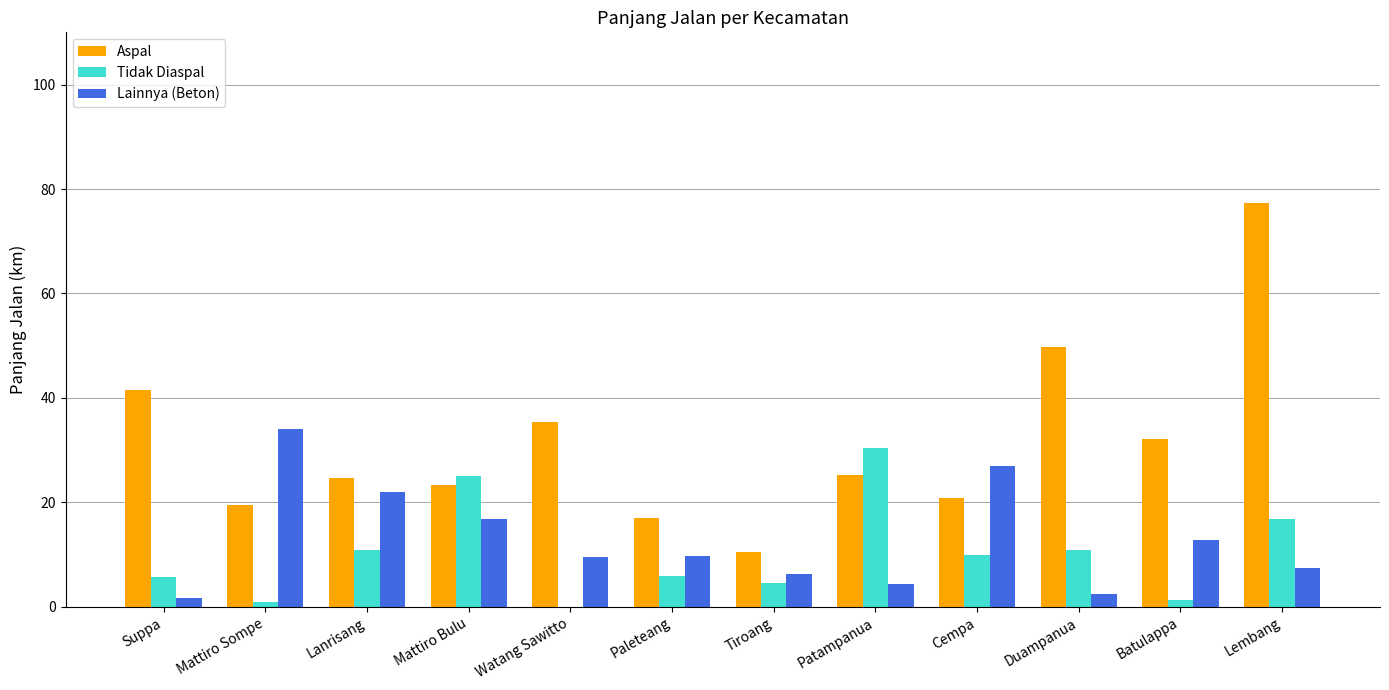

At which label does Tidak Diaspal first exceed 10?

Lanrisang